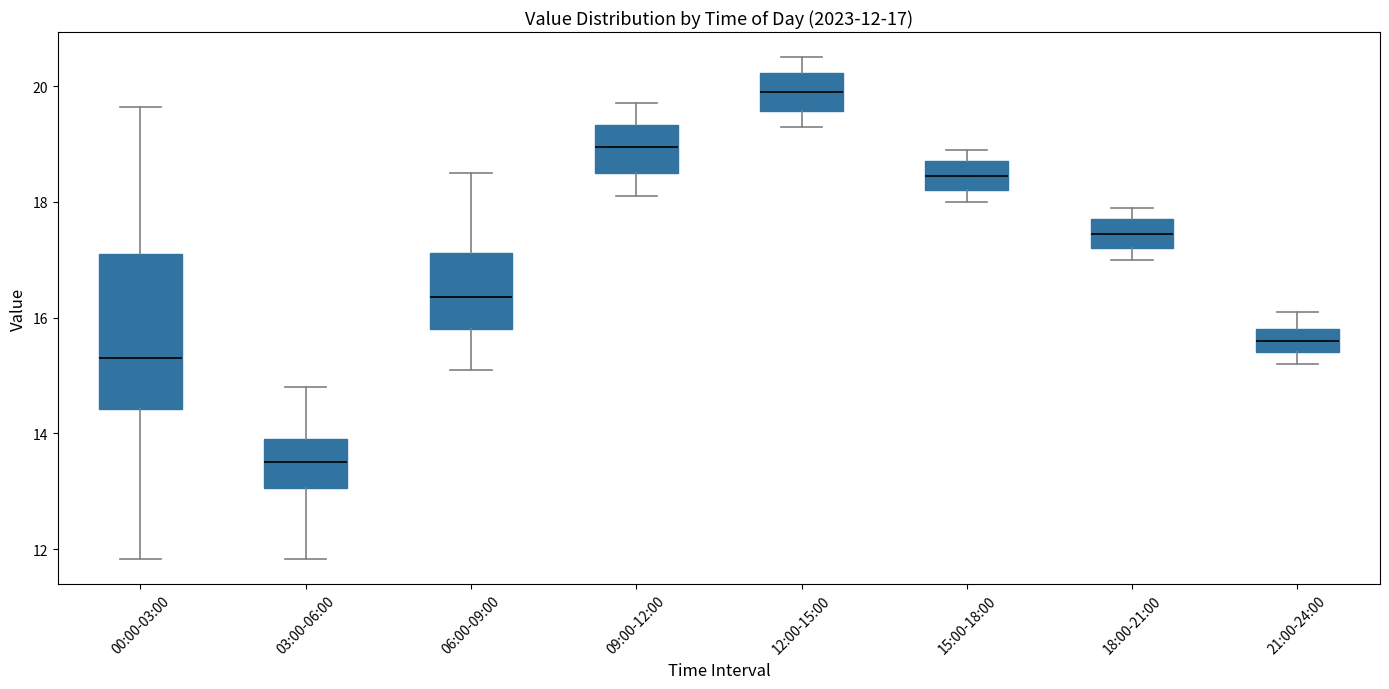

Which box's median line is the highest?

12:00-15:00